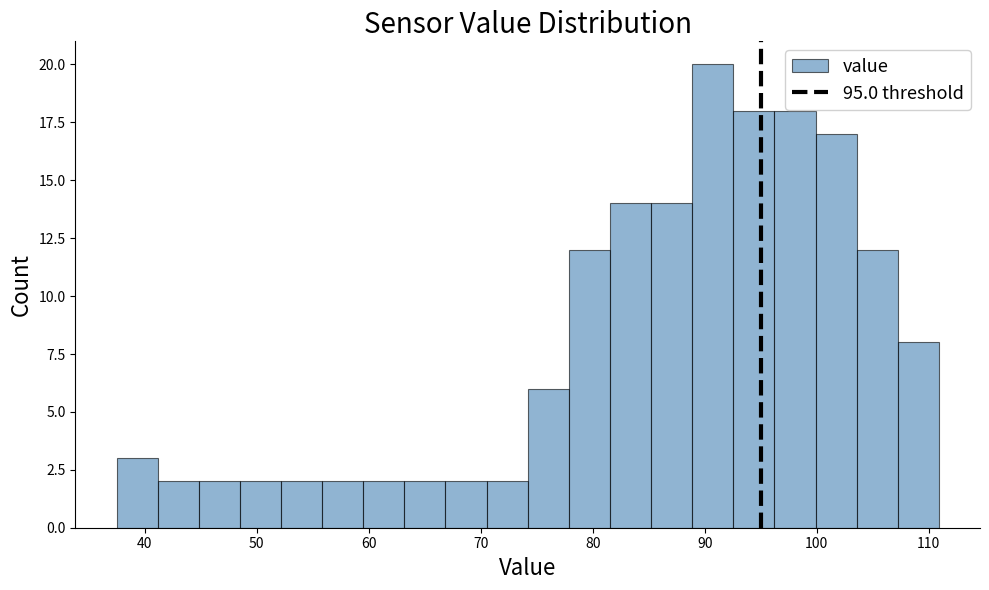

Read against the x-axis, roughly where is the centre of the tallest bar?

91